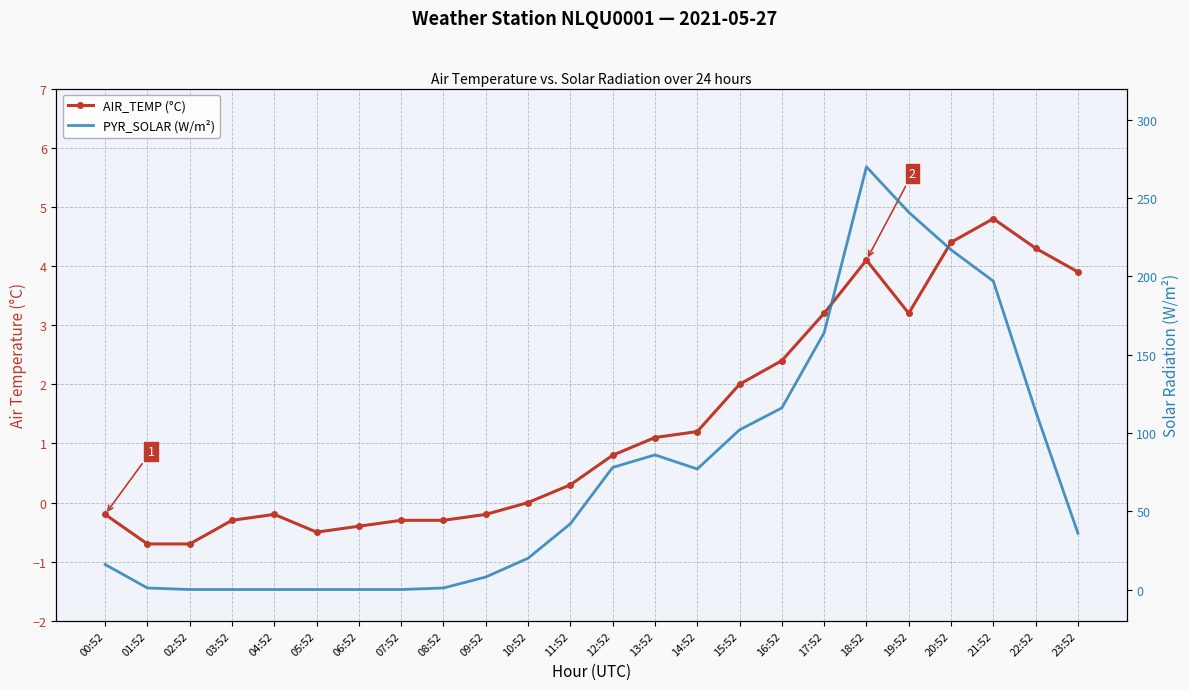

Between 06:52 and 22:52, which series saw the biggest shift?

PYR_SOLAR (W/m²)